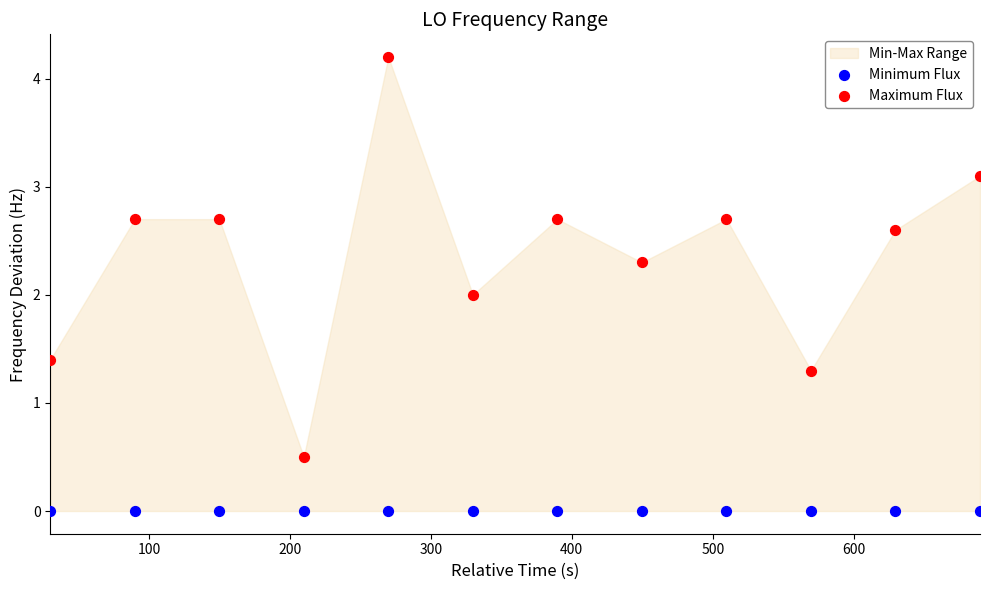

Which series reaches the maximum Y coordinate?

Maximum Flux